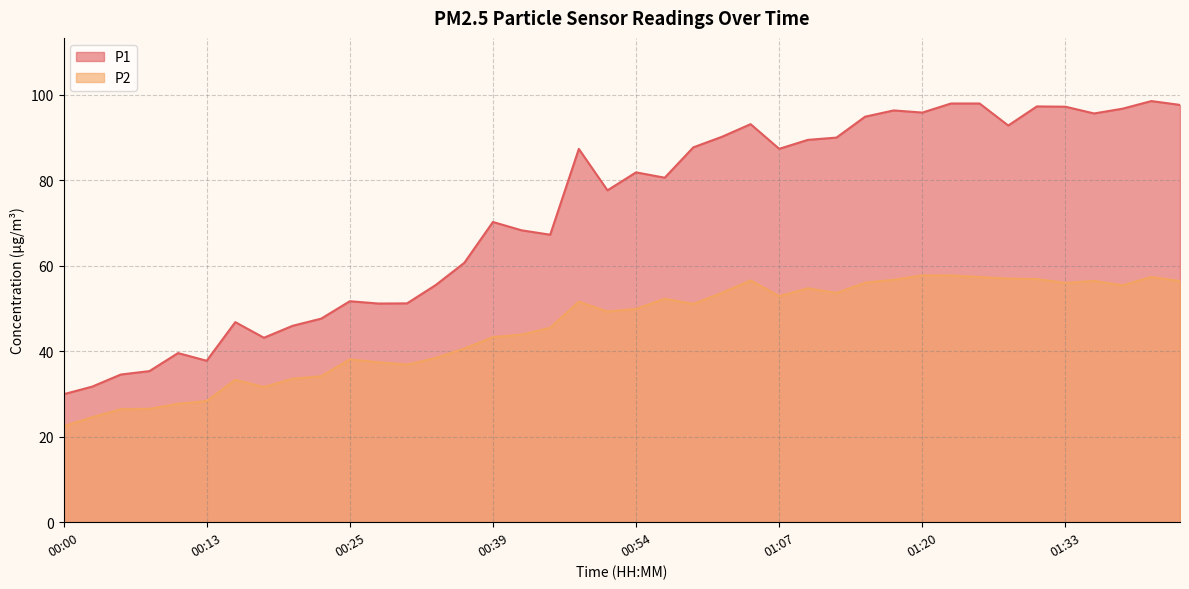

What is the difference between the P1 values at 01:44 and 01:20?

2.7